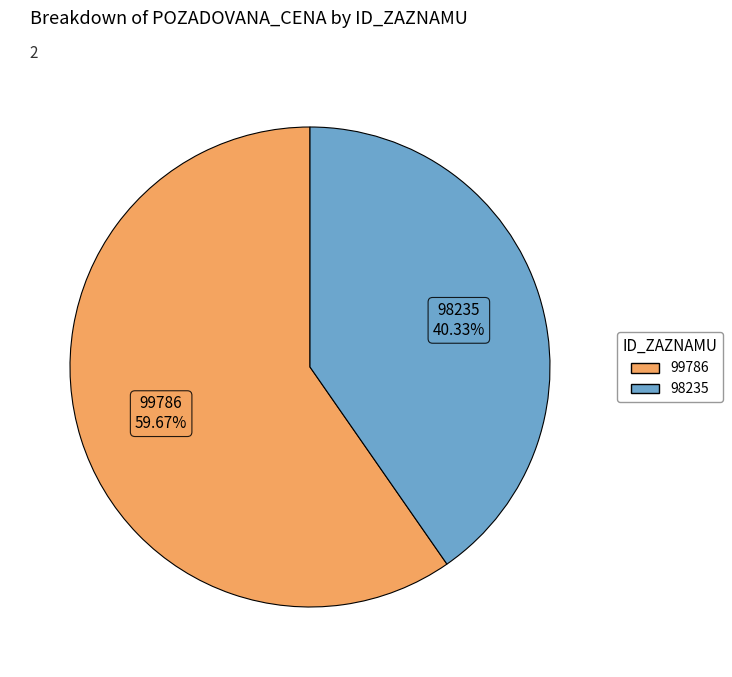

How many slices are in this pie chart?

2